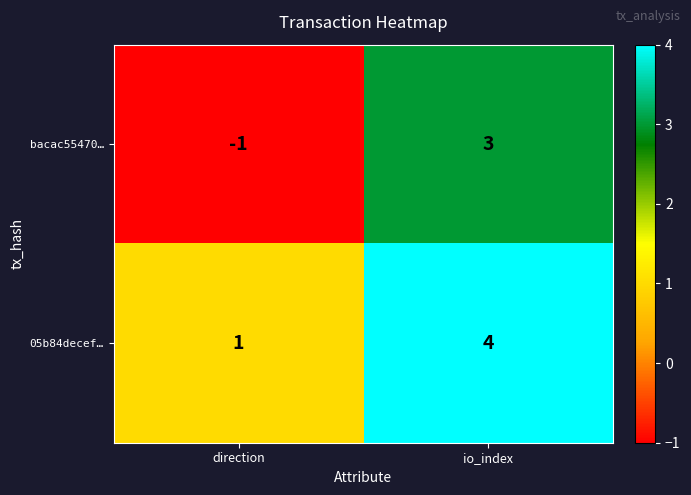

Which series has the largest total across all categories?

05b84decef…